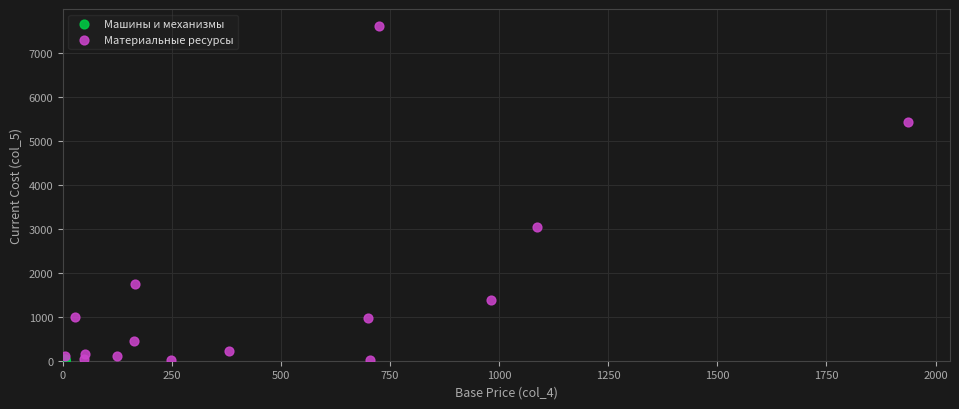

Which series has the largest Y range (max minus min)?

Материальные ресурсы